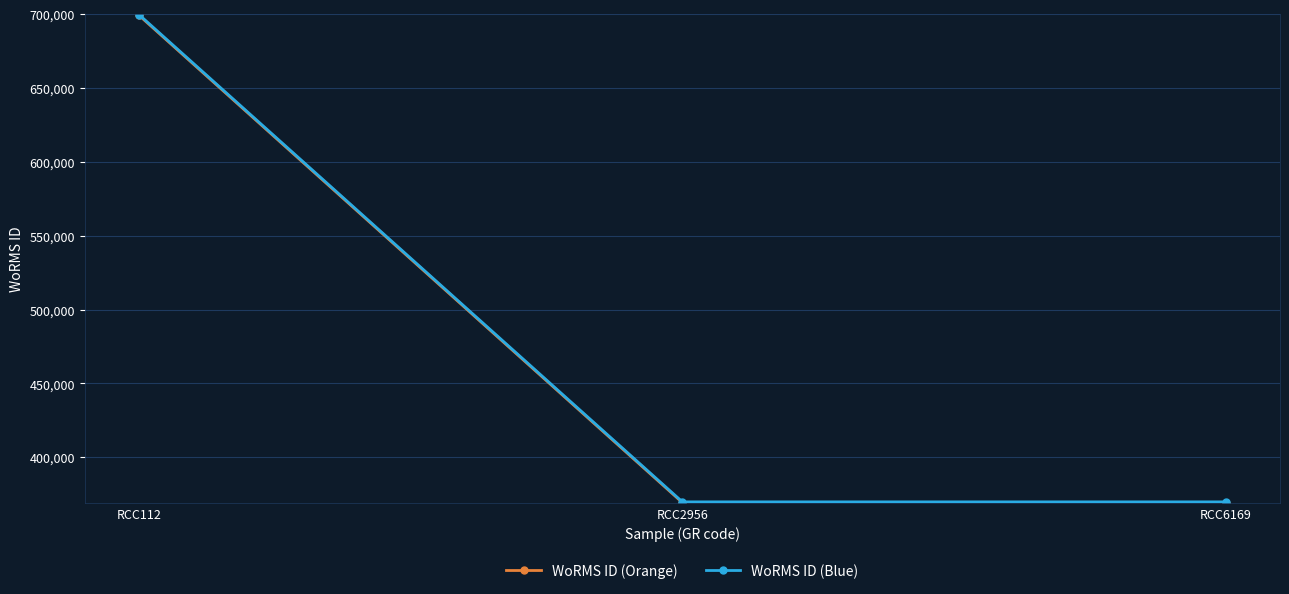

What is the highest value of the WoRMS ID (Blue) series?

699652